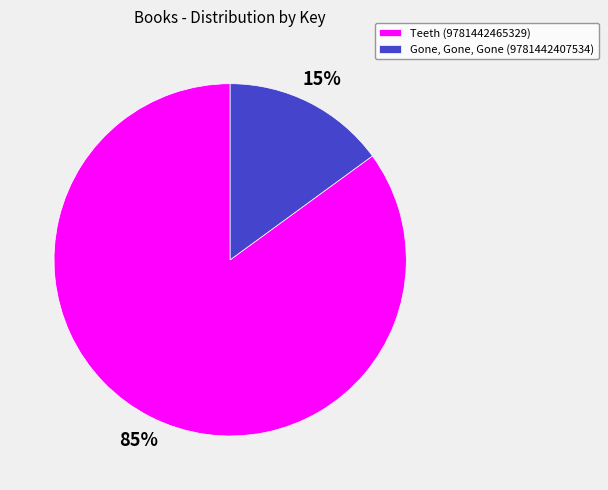

Which category has the smallest portion of the pie?

Gone, Gone, Gone (9781442407534)